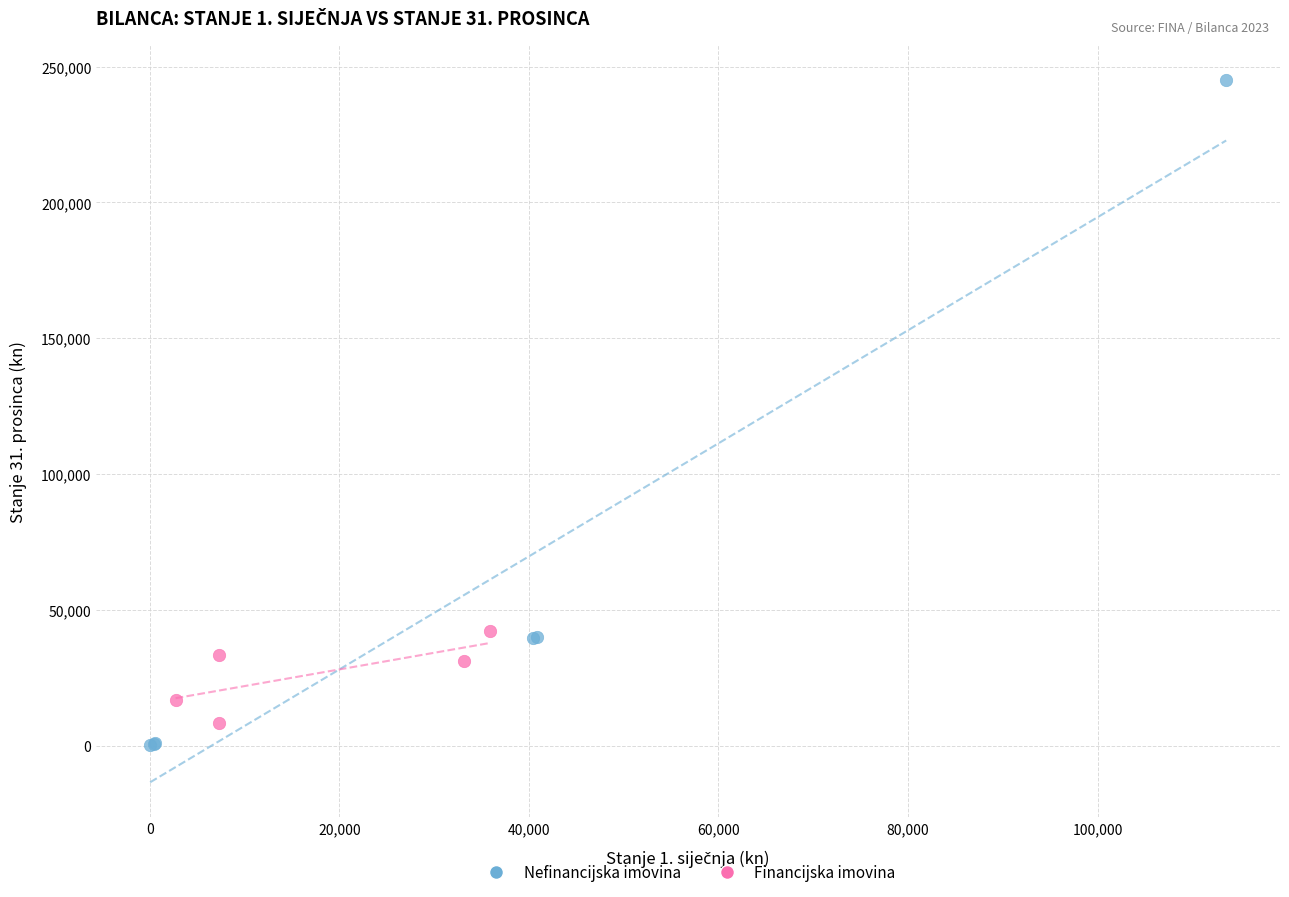

Which series reaches the maximum Y coordinate?

Nefinancijska imovina